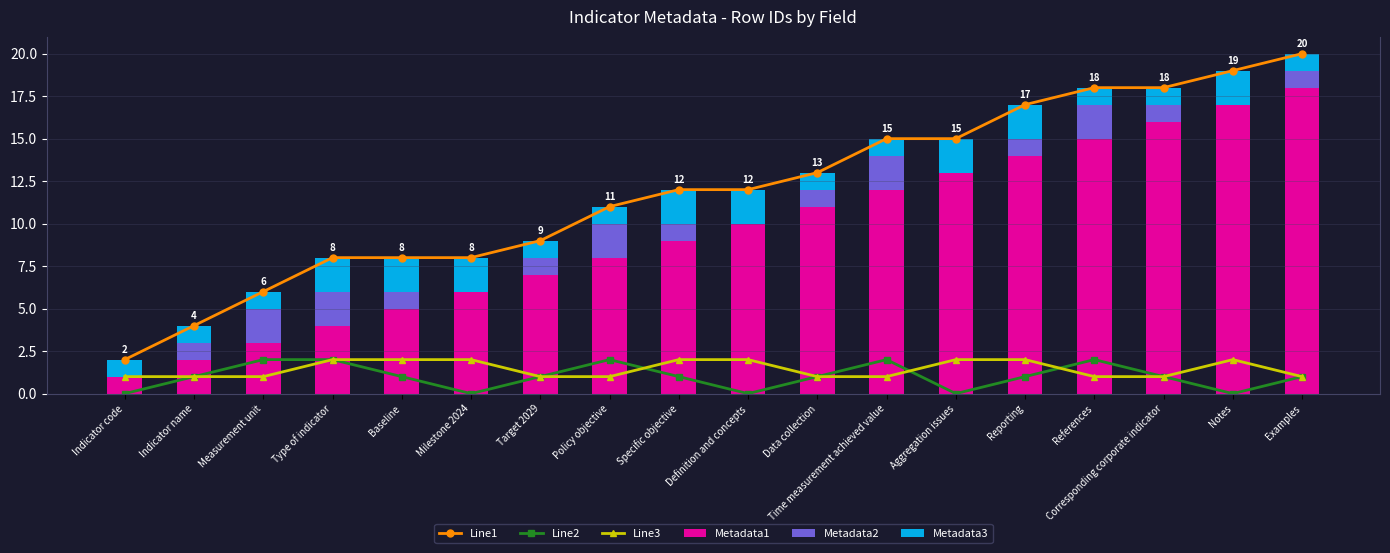

What are all the series names shown in the legend?

Line1, Line2, Line3, Metadata1, Metadata2, Metadata3